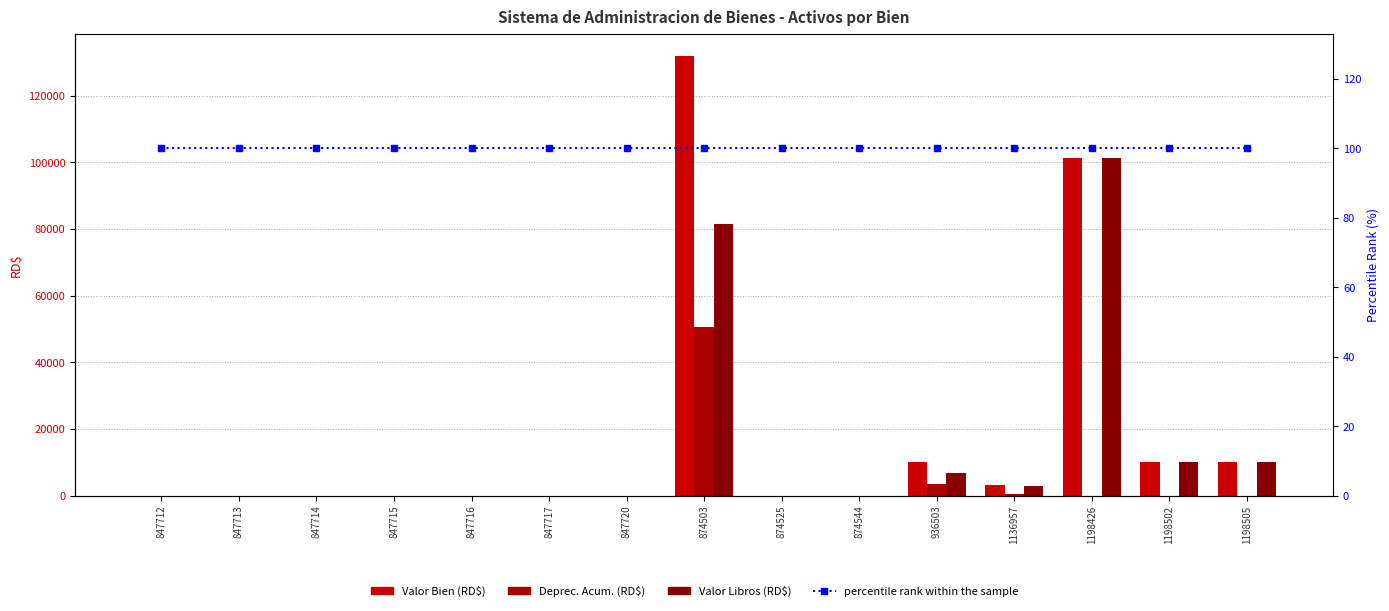

Reading left to right, transcribe all the data shown in this chart.

Valor Bien: 847712=1.0	847713=1.0	847714=1.0	847715=1.0	847716=1.0	847717=1.0	847720=1.0	874503=132006.3	874525=1.0	874544=1.0	936503=10030.0	1136957=3128.0	1198426=101295.0	1198502=9995.0	1198505=9995.0
Deprec. Acum.: 847712=0.0	847713=0.0	847714=0.0	847715=0.0	847716=0.0	847717=0.0	847720=0.0	874503=50602.0	874525=0.0	874544=0.0	936503=3343.0	1136957=364.8	1198426=0.0	1198502=0.0	1198505=0.0
Valor Libros: 847712=1.0	847713=1.0	847714=1.0	847715=1.0	847716=1.0	847717=1.0	847720=1.0	874503=81404.3	874525=1.0	874544=1.0	936503=6687.0	1136957=2763.2	1198426=101295.0	1198502=9995.0	1198505=9995.0
percentile rank within the sample: 847712=100.0	847713=100.0	847714=100.0	847715=100.0	847716=100.0	847717=100.0	847720=100.0	874503=100.0	874525=100.0	874544=100.0	936503=100.0	1136957=100.0	1198426=100.0	1198502=100.0	1198505=100.0